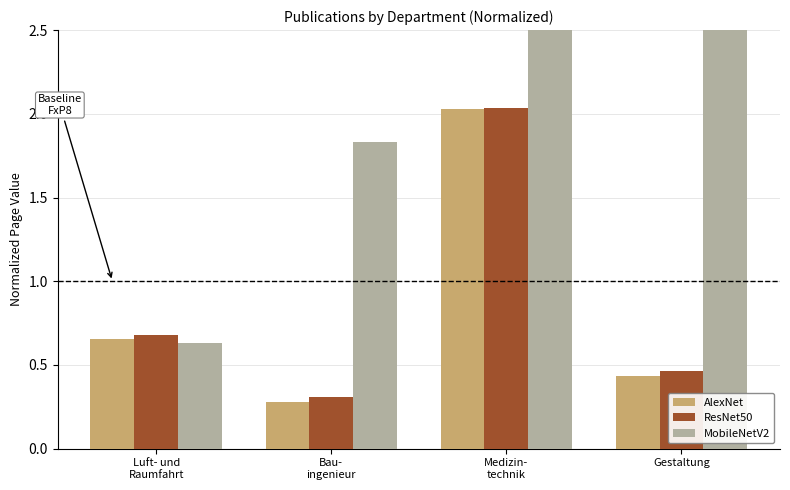

Rank the series by their maximum value, from highest to lowest.

MobileNetV2, ResNet50, AlexNet